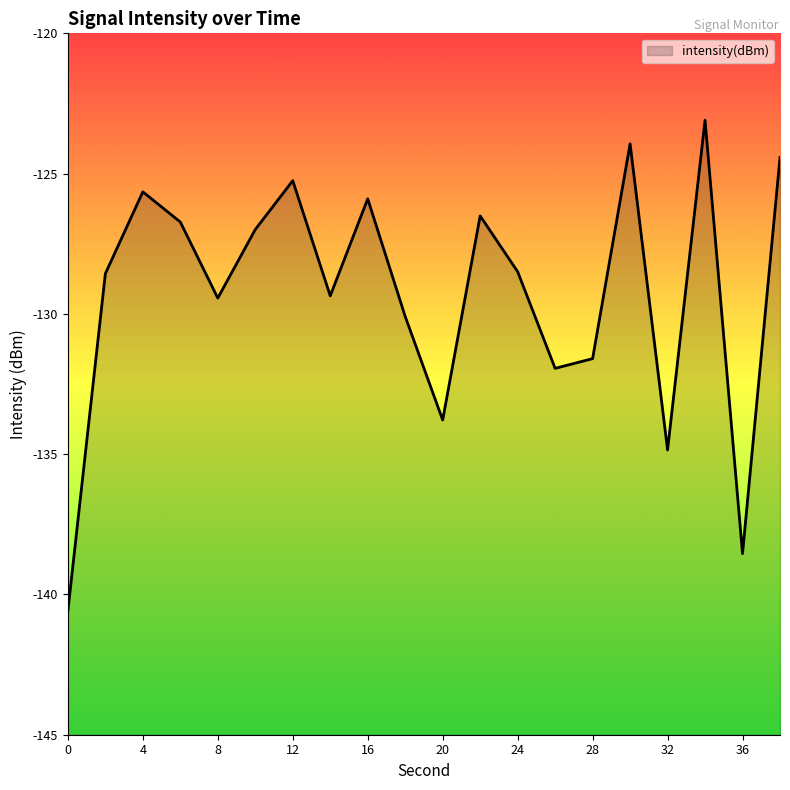

List the labels in order of value, smallest first.

0, 36, 32, 20, 26, 28, 18, 8, 14, 2, 24, 10, 6, 22, 16, 4, 12, 38, 30, 34